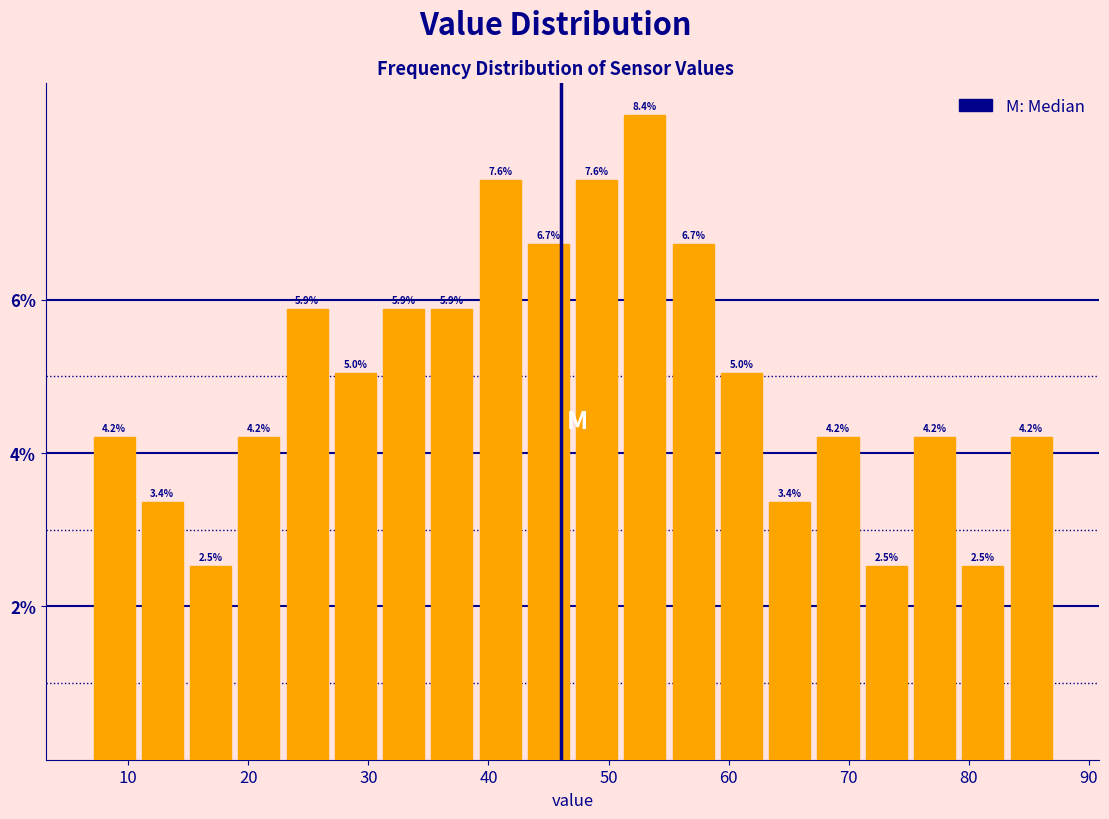

Reading left to right, list every bar in this chart as the range it spans on the x-axis followed by its height. The bar edges are not printed on the chart, so give them approximately, as read against the axis.

7 to 11: 4.2
11 to 15: 3.4
15 to 19: 2.5
19 to 23: 4.2
23 to 27: 5.9
27 to 31: 5.0
31 to 35: 5.9
35 to 39: 5.9
39 to 43: 7.6
43 to 47: 6.7
47 to 51: 7.6
51 to 55: 8.4
55 to 59: 6.7
59 to 63: 5.0
63 to 67: 3.4
67 to 71: 4.2
71 to 75: 2.5
75 to 79: 4.2
79 to 83: 2.5
83 to 87: 4.2